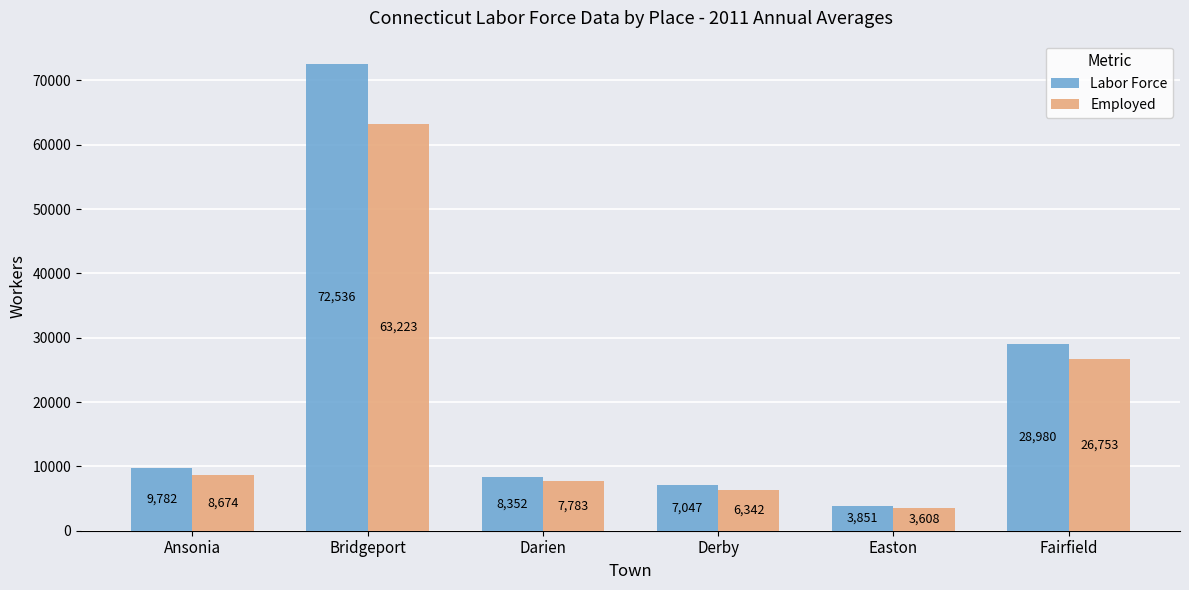

Reading left to right, extract all data points from this chart.

Labor Force: 9782	72536	8352	7047	3851	28980
Employed: 8674	63223	7783	6342	3608	26753